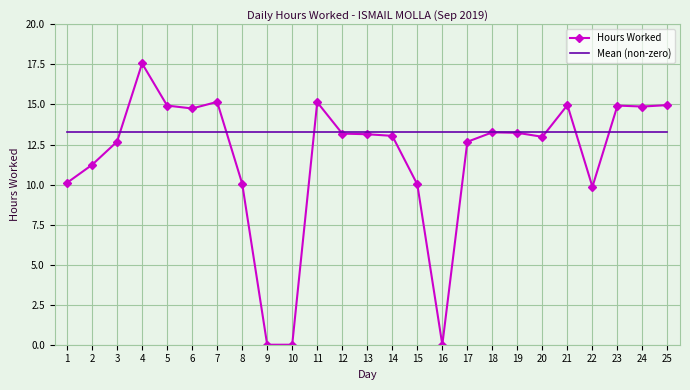

Rank the series by their maximum value, from lowest to highest.

Mean (non-zero), Hours Worked